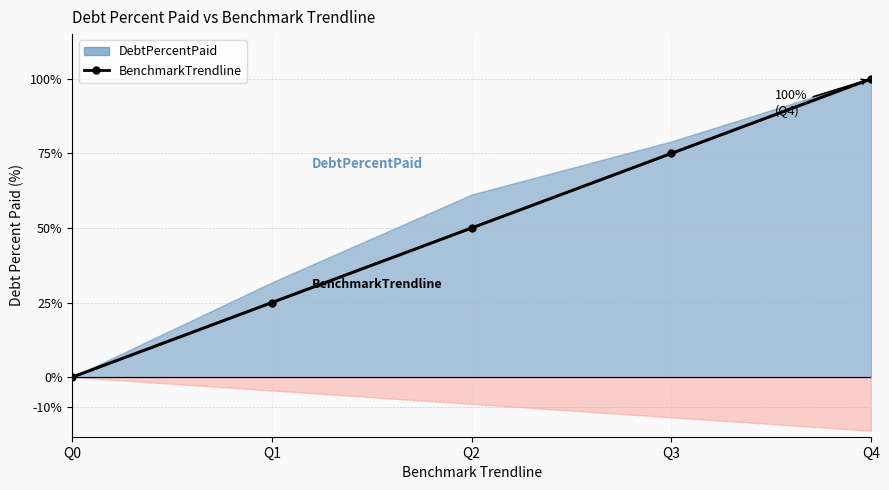

How many lines are shown in the chart?

1